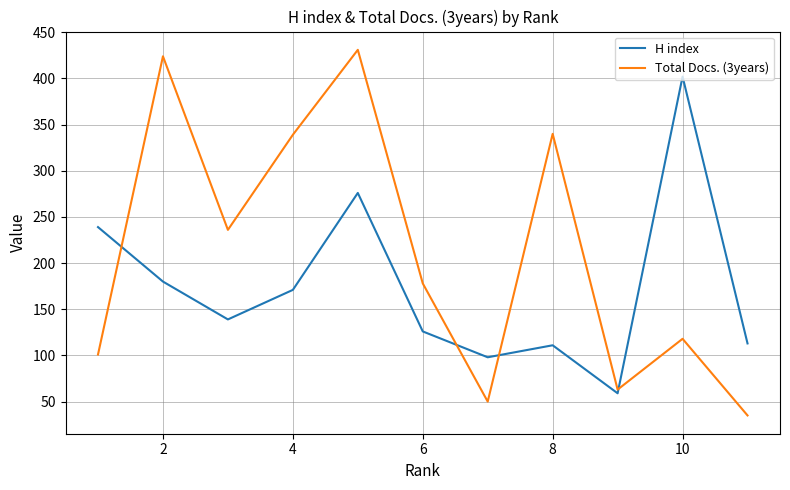

At how many categories does at least one series exceed 84?

10